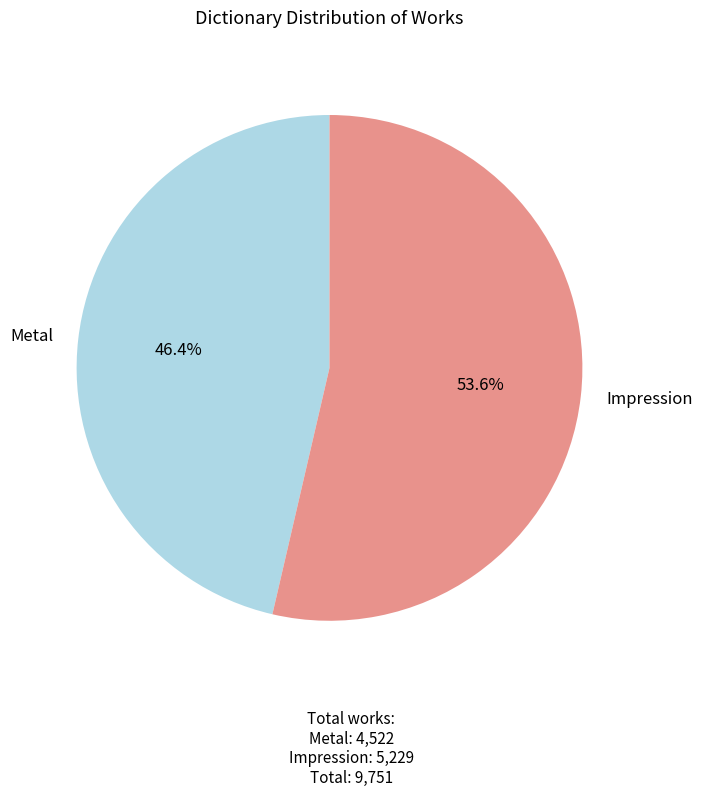

What is the ratio of the value at Metal to the value at Impression?

0.9